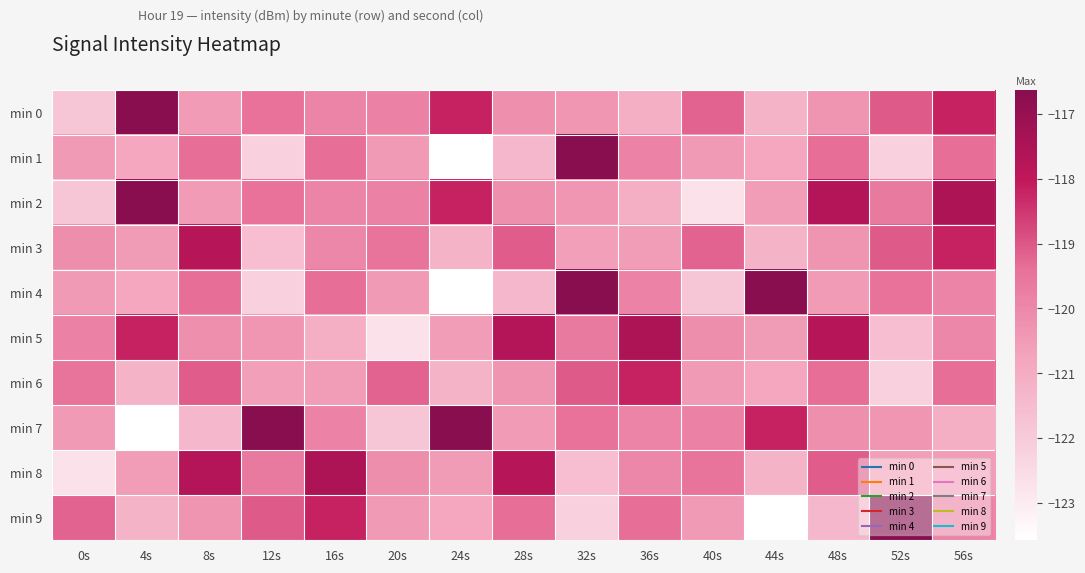

What is the total value across all series at 12s?

-1201.1